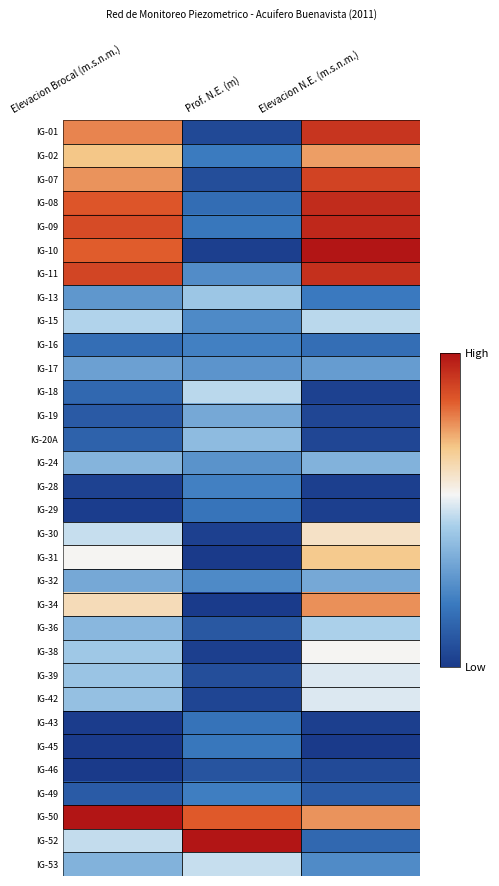

What is the total value across all series at Elevacion Brocal (m.s.n.m.)?

13.4